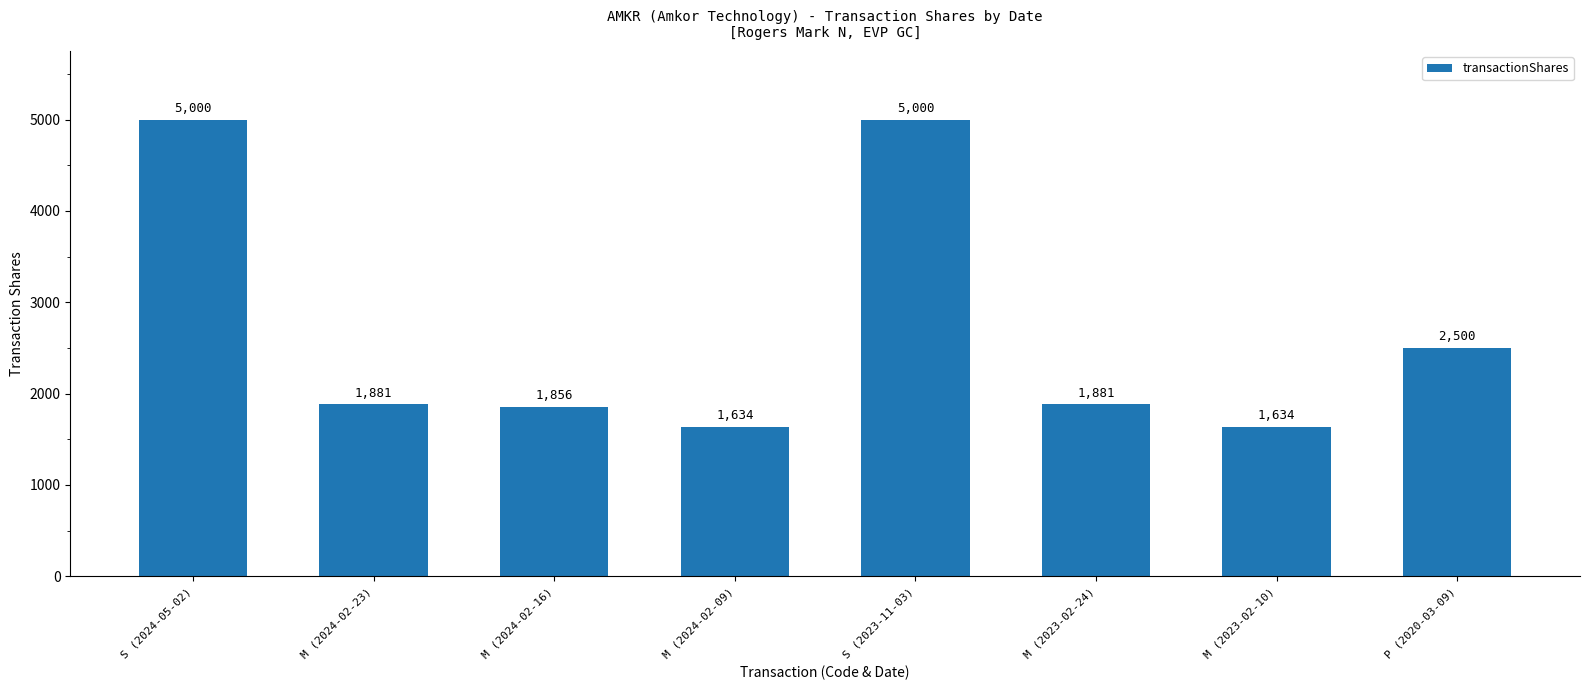

Reading left to right, list all the values displayed in this chart.

5000	1881	1856	1634	5000	1881	1634	2500